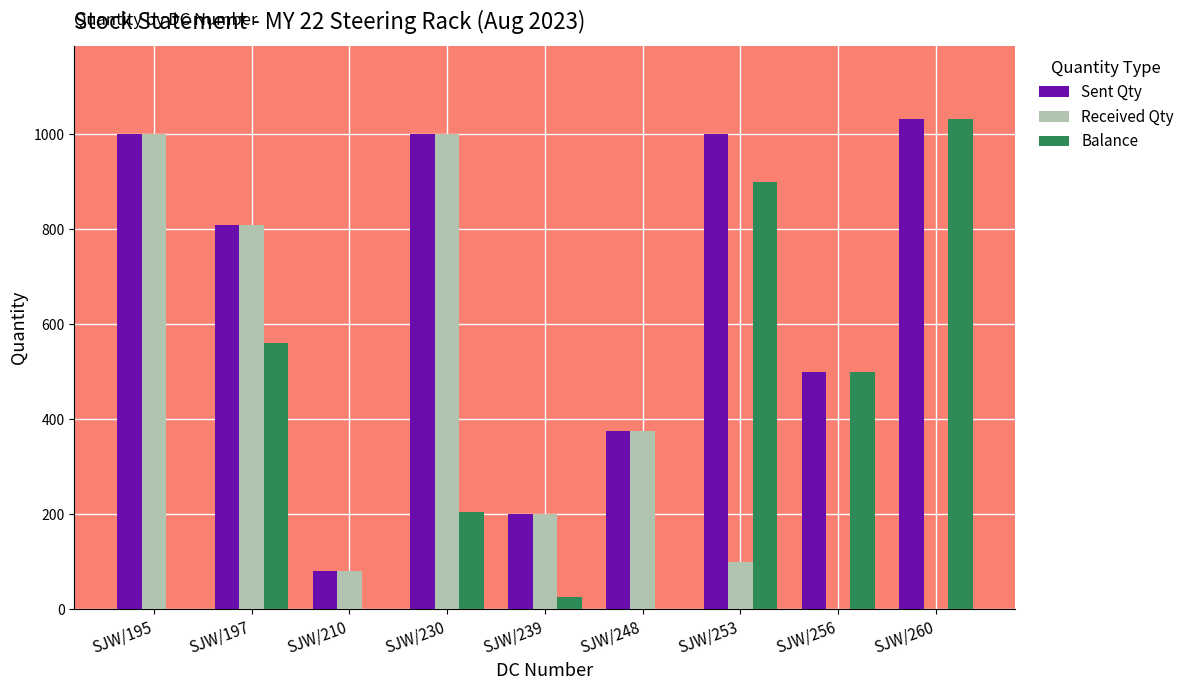

Are the bars horizontal?

No